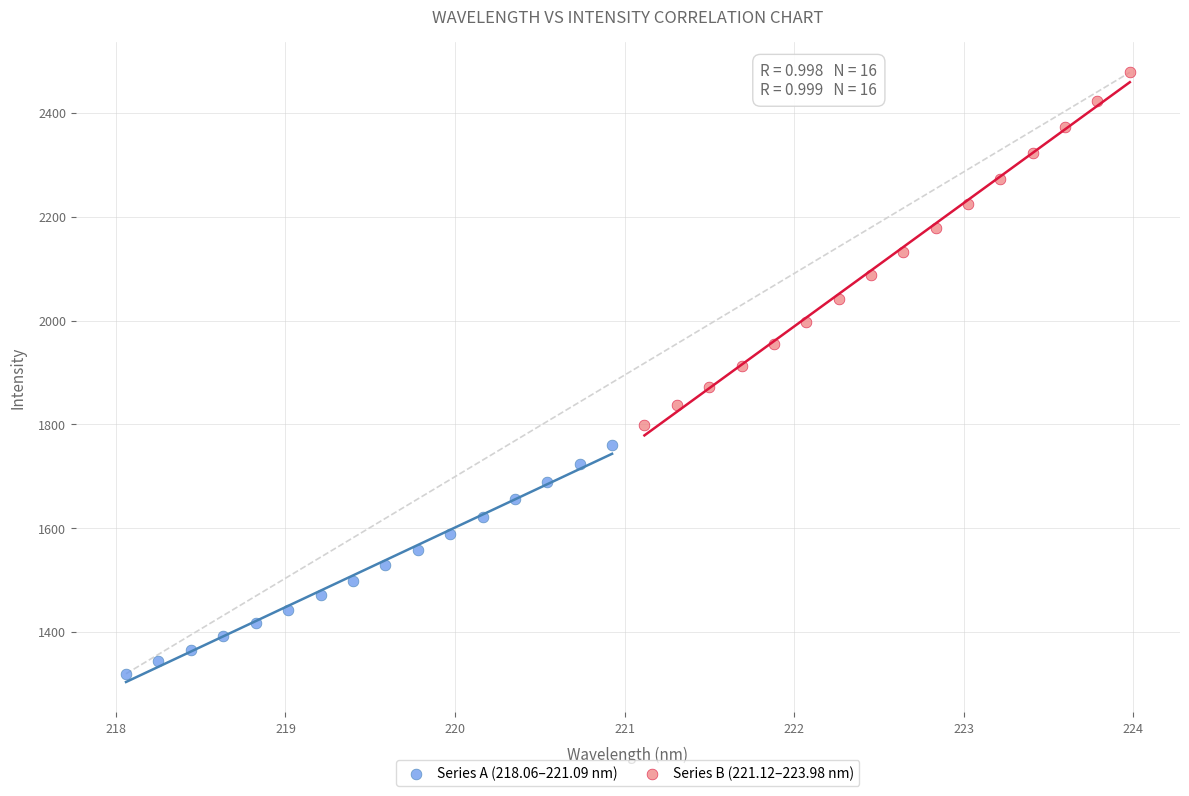

What are all the series names shown in the legend?

Series A (218.06–221.09 nm), Series B (221.12–223.98 nm)